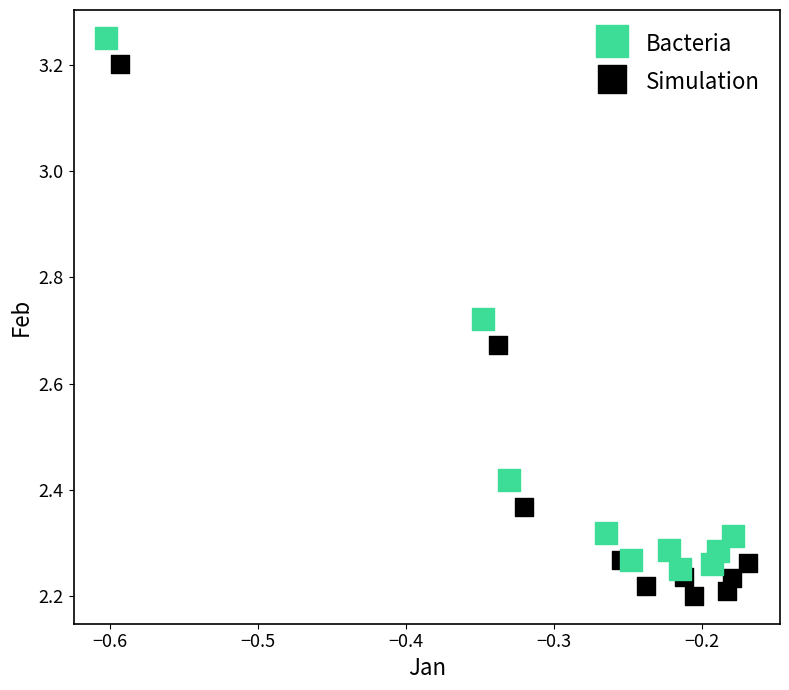

Which series contains the lowest Y value?

Simulation